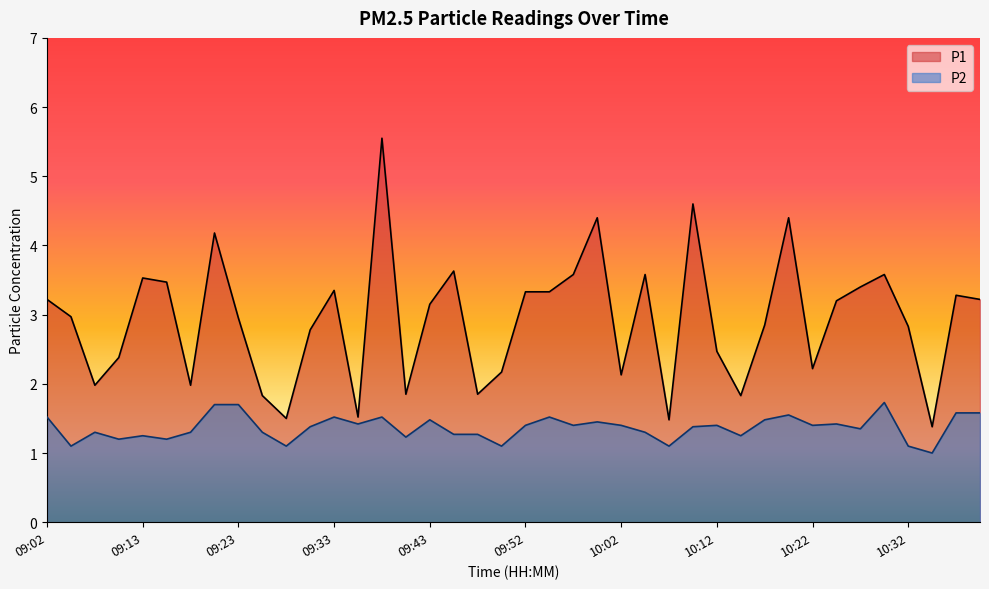

Which series changed the most between 09:40 and 10:00?

P1